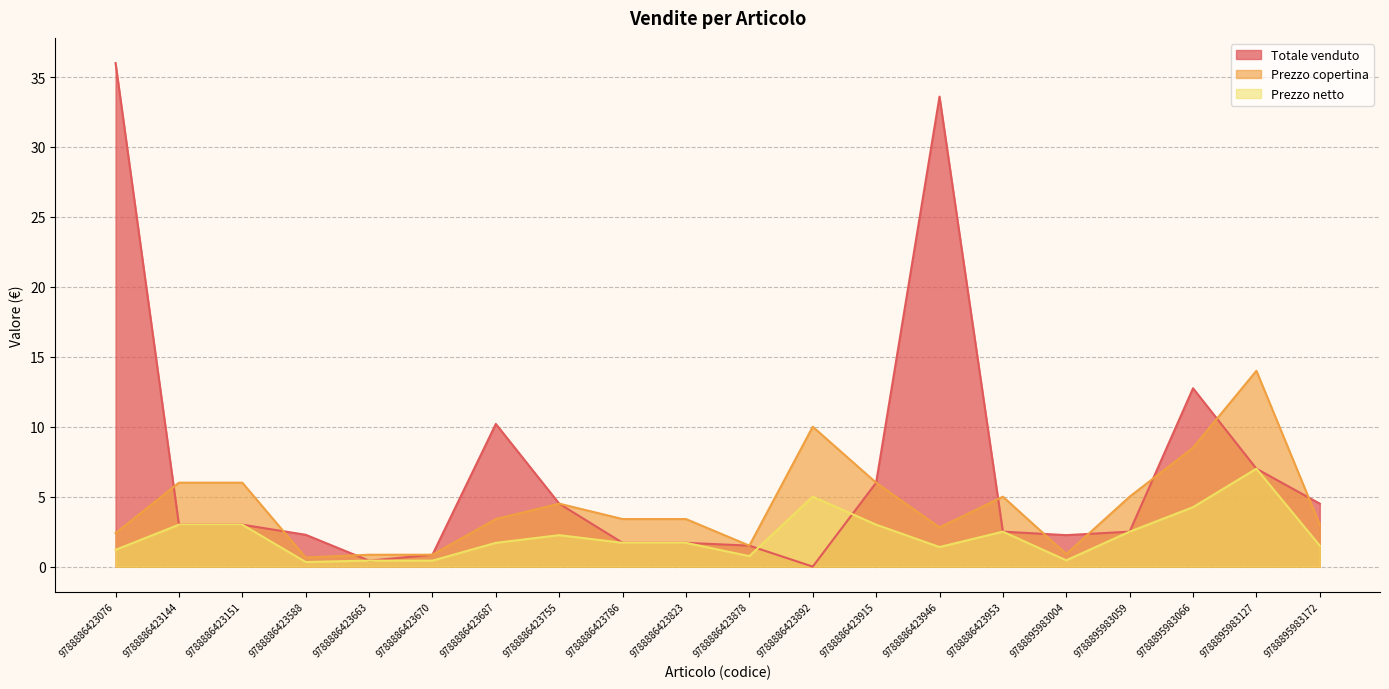

List the labels in order of Totale venduto value, smallest first.

9788886423892, 9788886423663, 9788886423670, 9788886423878, 9788886423786, 9788886423823, 9788895983004, 9788886423588, 9788886423953, 9788895983059, 9788886423144, 9788886423151, 9788886423755, 9788895983172, 9788886423915, 9788895983127, 9788886423687, 9788895983066, 9788886423946, 9788886423076